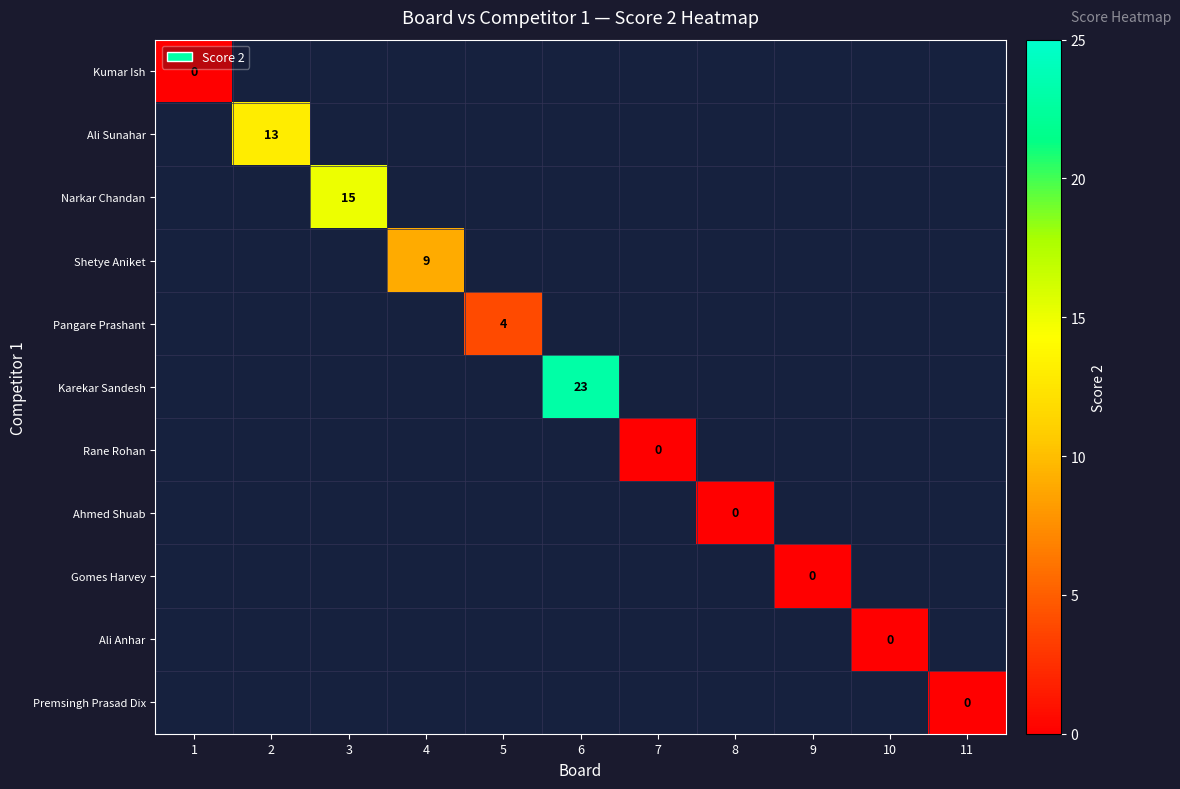

At how many categories does at least one series exceed 3?

5